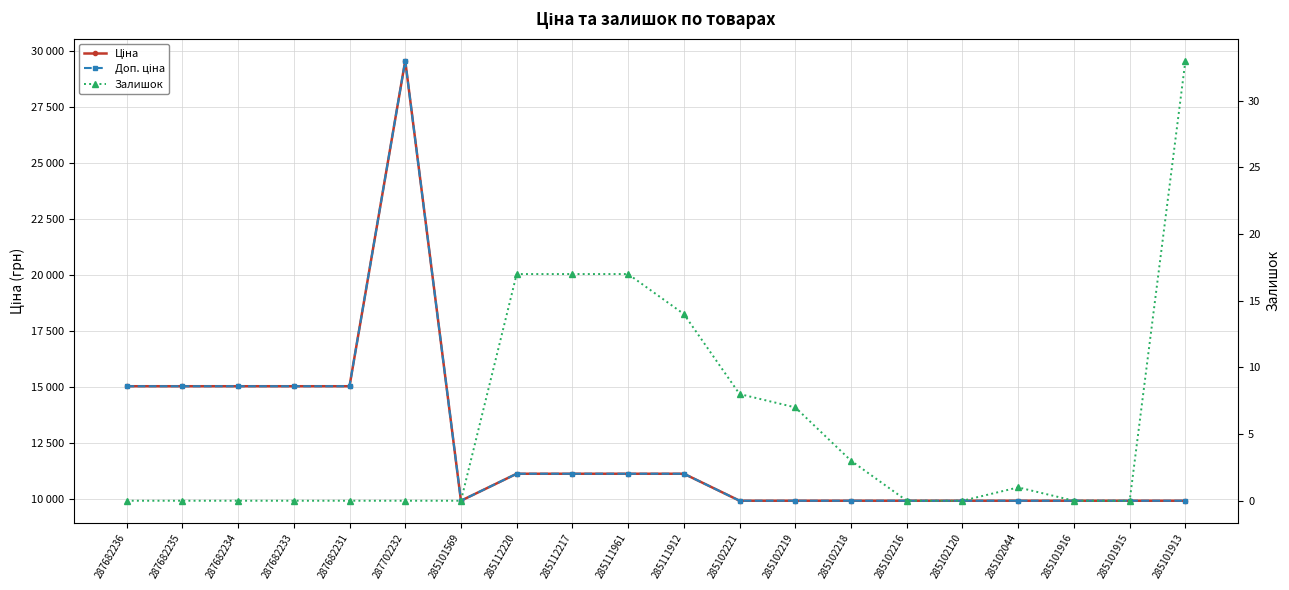

At how many categories does at least one series exceed 11023?

10